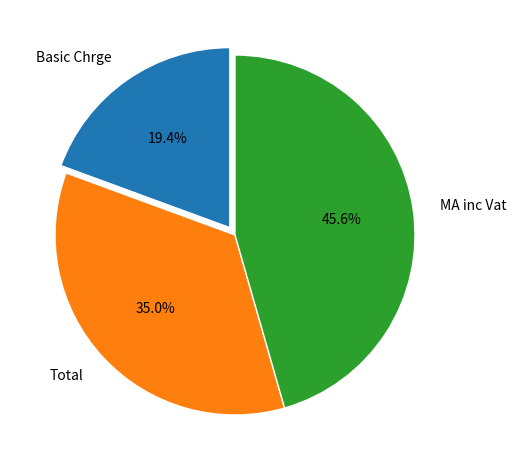

Does any single category account for the majority?

No